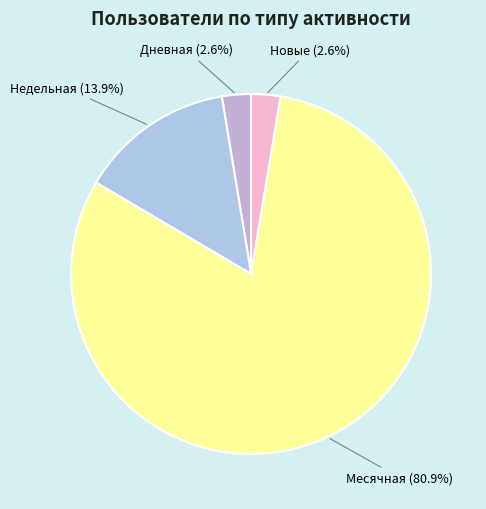

Is there any slice that represents more than half of the pie?

Yes